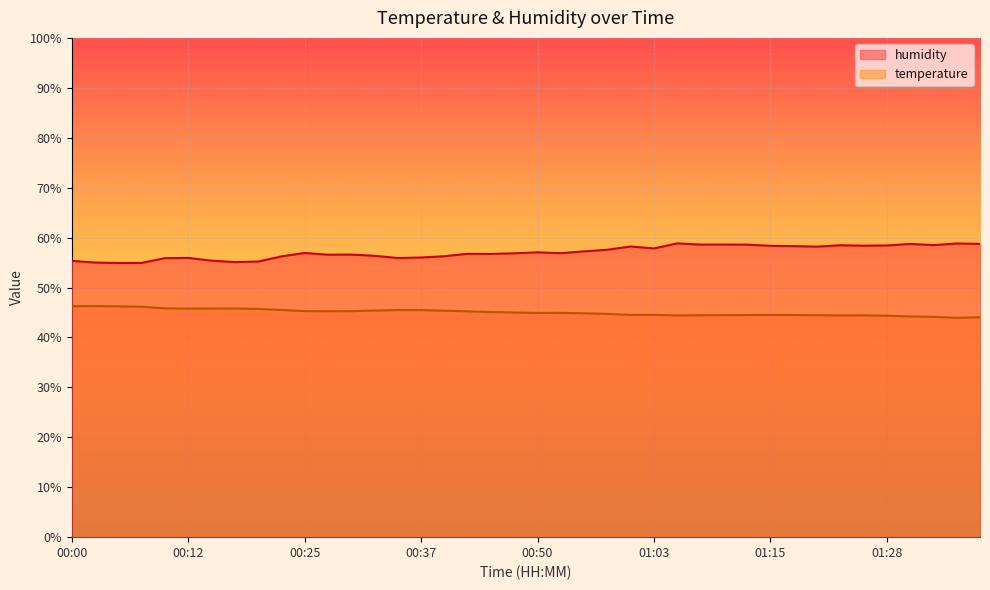

What is the sum of the temperature values at 01:03 and 01:10?

89.0